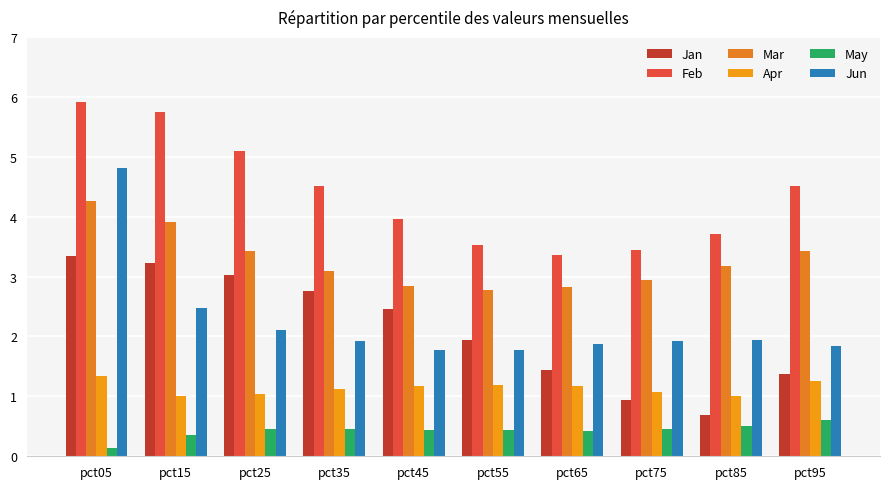

Where does the Feb series first go above 4?

pct05